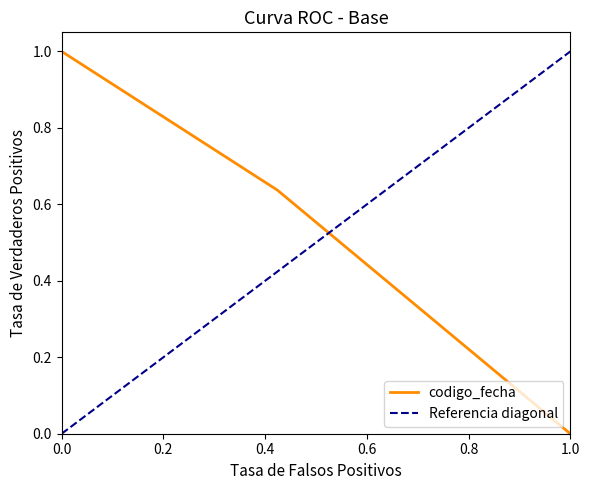

Is it true that codigo_fecha equals 0.0 at 1.0?

True